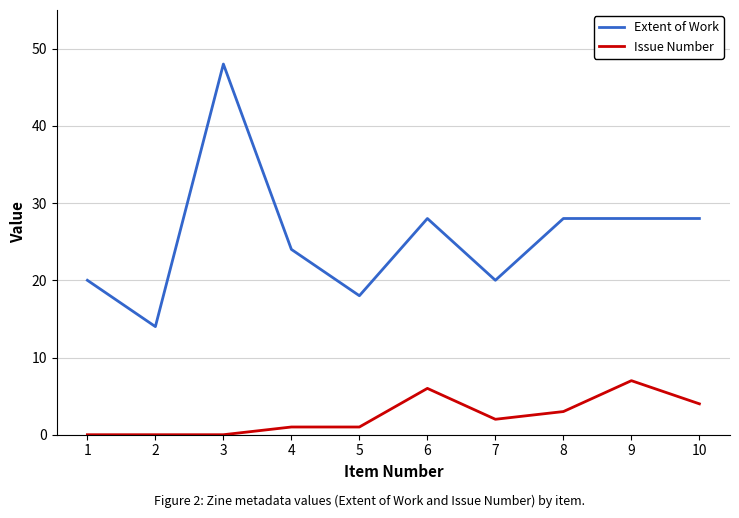

Which series has the largest range (max minus min)?

Extent of Work